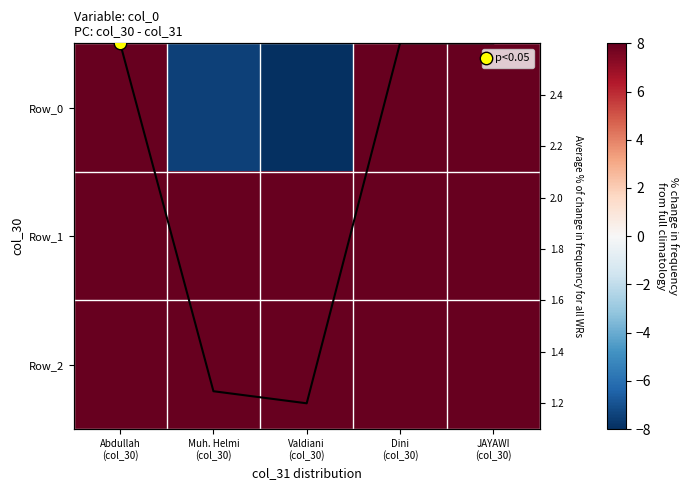

Which series has the largest total across all categories?

Row_1